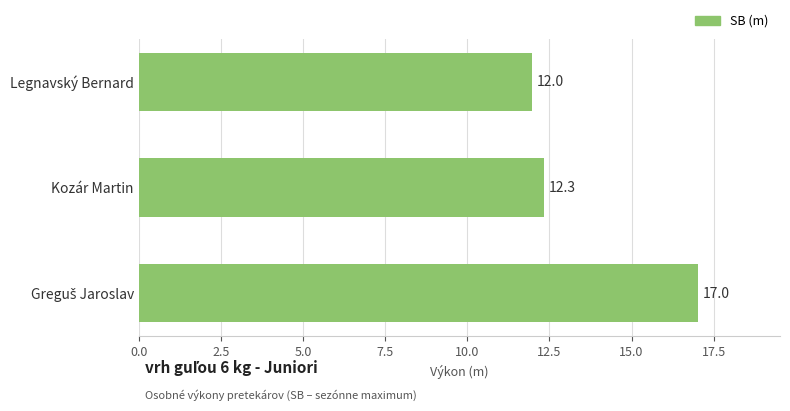

The chart shows a value of 12.0 at Legnavský Bernard. True or false?

True